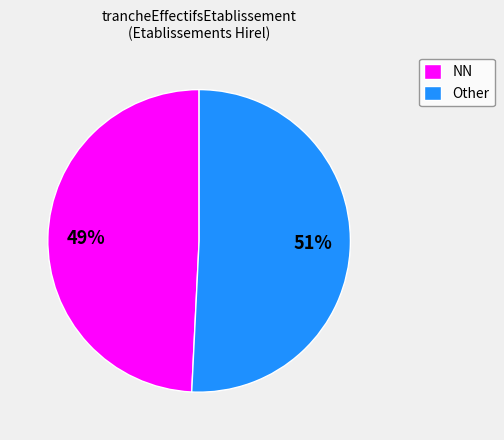

Approximately how many times larger is the value at NN compared to Other?

1.0